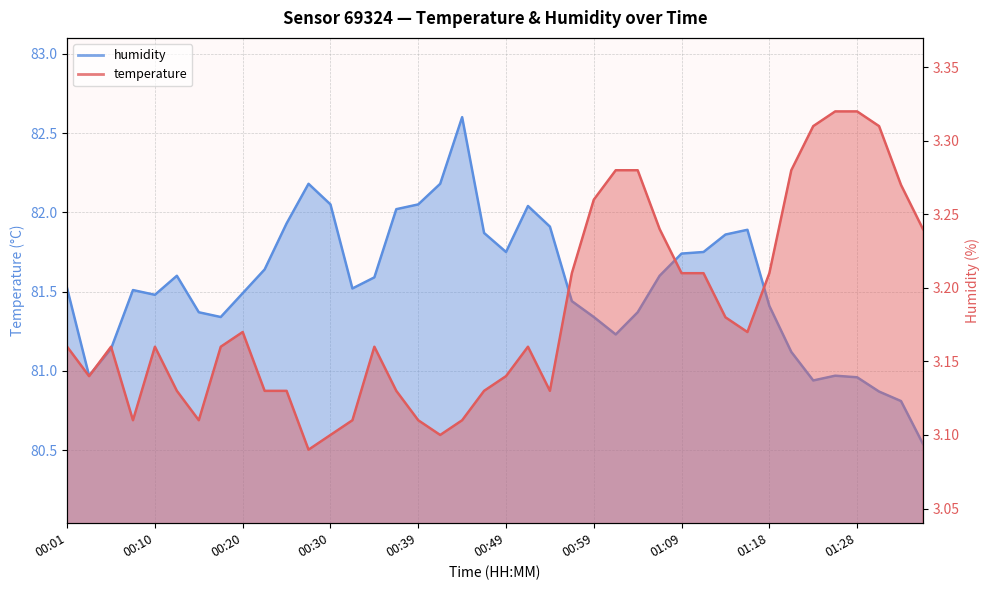

Reading left to right, extract all data points from this chart.

temperature: 3.2	3.1	3.2	3.1	3.2	3.1	3.1	3.2	3.2	3.1	3.1	3.1	3.1	3.1	3.2	3.1	3.1	3.1	3.1	3.1	3.1	3.2	3.1	3.2	3.3	3.3	3.3	3.2	3.2	3.2	3.2	3.2	3.2	3.3	3.3	3.3	3.3	3.3	3.3	3.2
humidity: 81.5	81.0	81.1	81.5	81.5	81.6	81.4	81.3	81.5	81.6	81.9	82.2	82.0	81.5	81.6	82.0	82.0	82.2	82.6	81.9	81.8	82.0	81.9	81.4	81.3	81.2	81.4	81.6	81.7	81.8	81.9	81.9	81.4	81.1	80.9	81.0	81.0	80.9	80.8	80.5